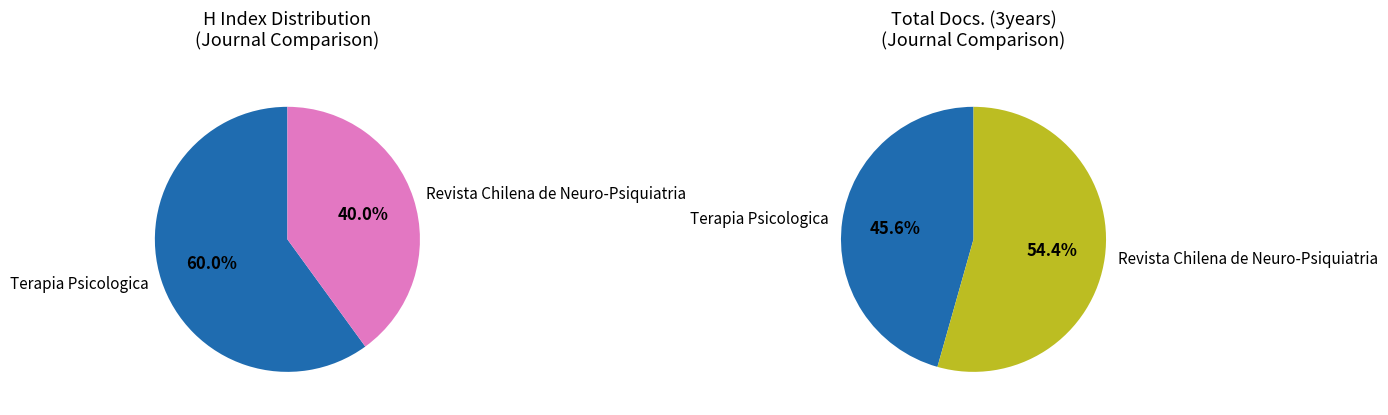

What percentage is the Revista Chilena de Neuro-Psiquiatria slice, to the nearest percent?

40%